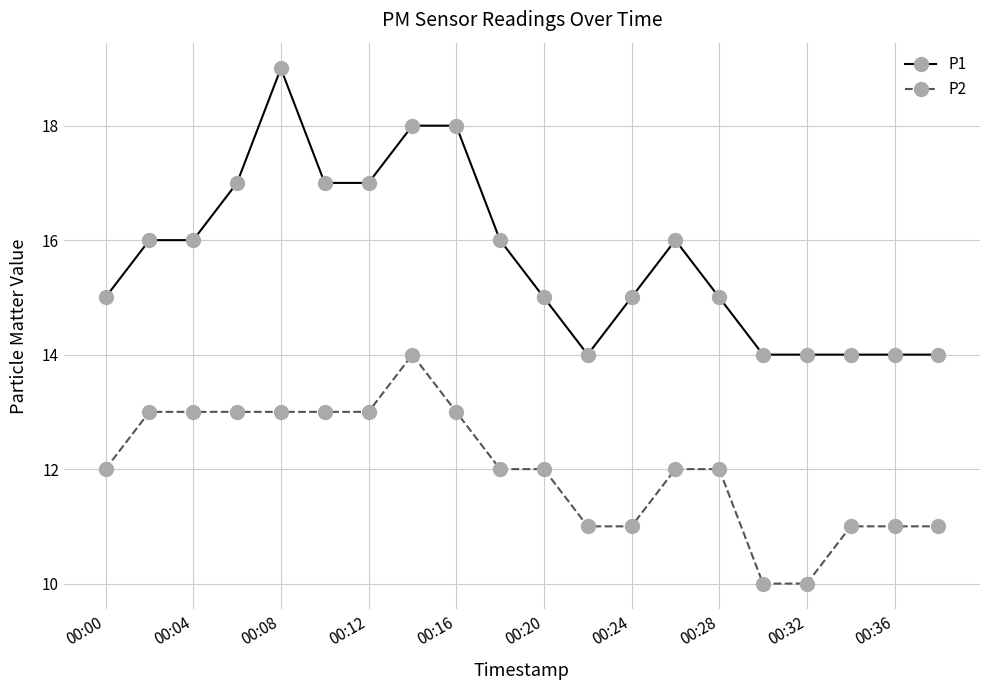

What is the minimum value for P2?

10